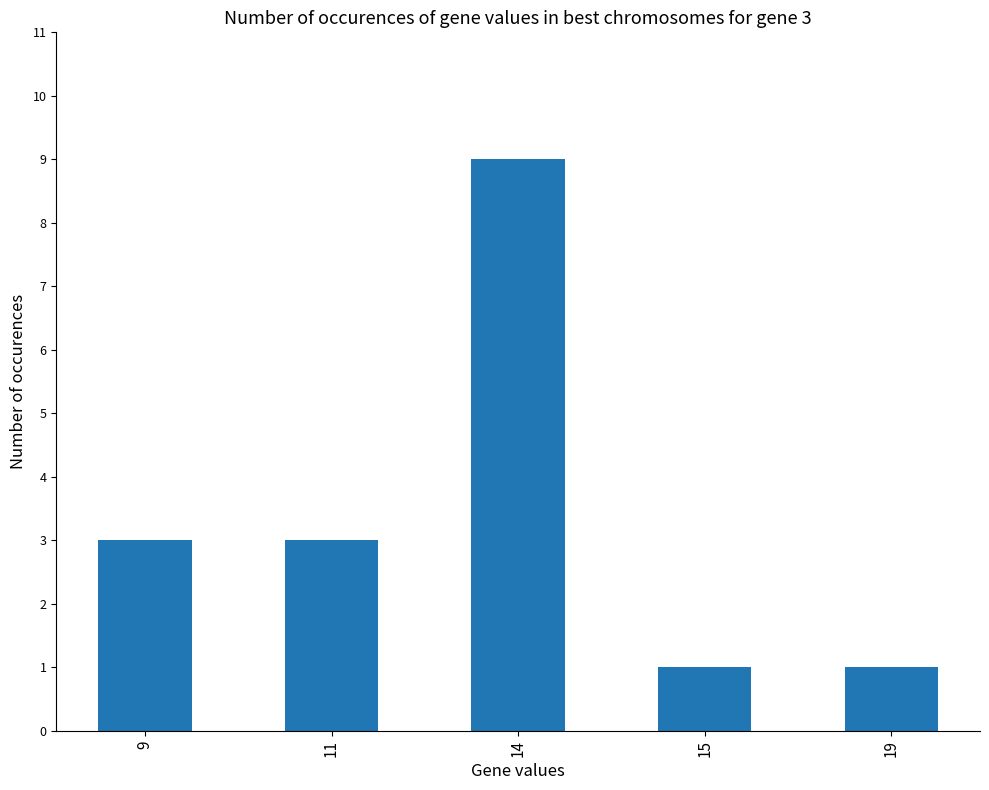

What is the value of the 1st bar from the left?

3